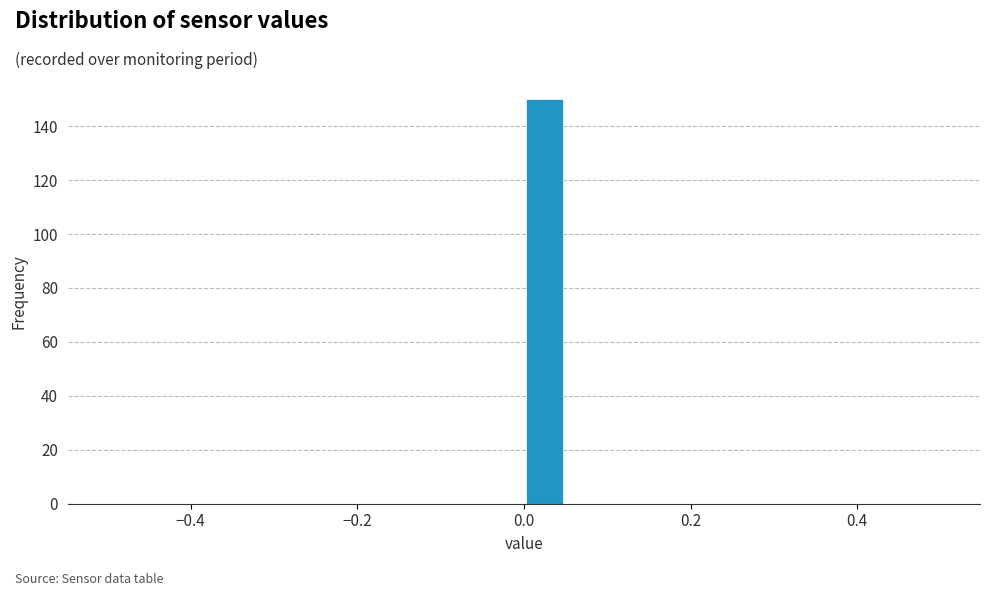

Read against the x-axis, roughly where is the centre of the tallest bar?

0.02